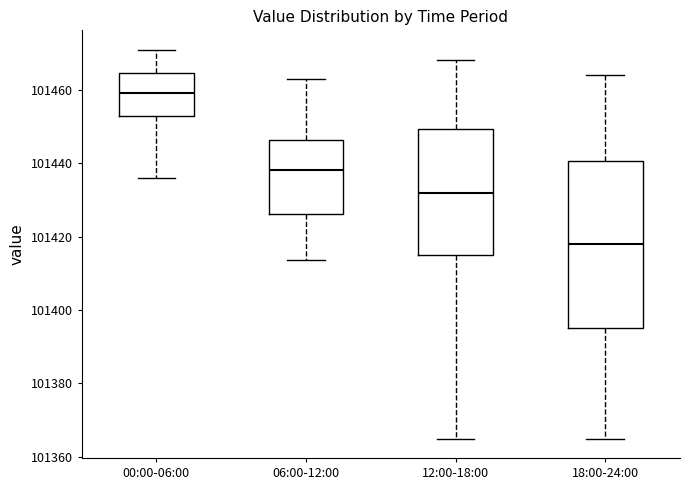

Where does the lower whisker of the box for 06:00-12:00 end on the y-axis? The values are not printed on the chart, so give them approximately, as read against the axis.

101414